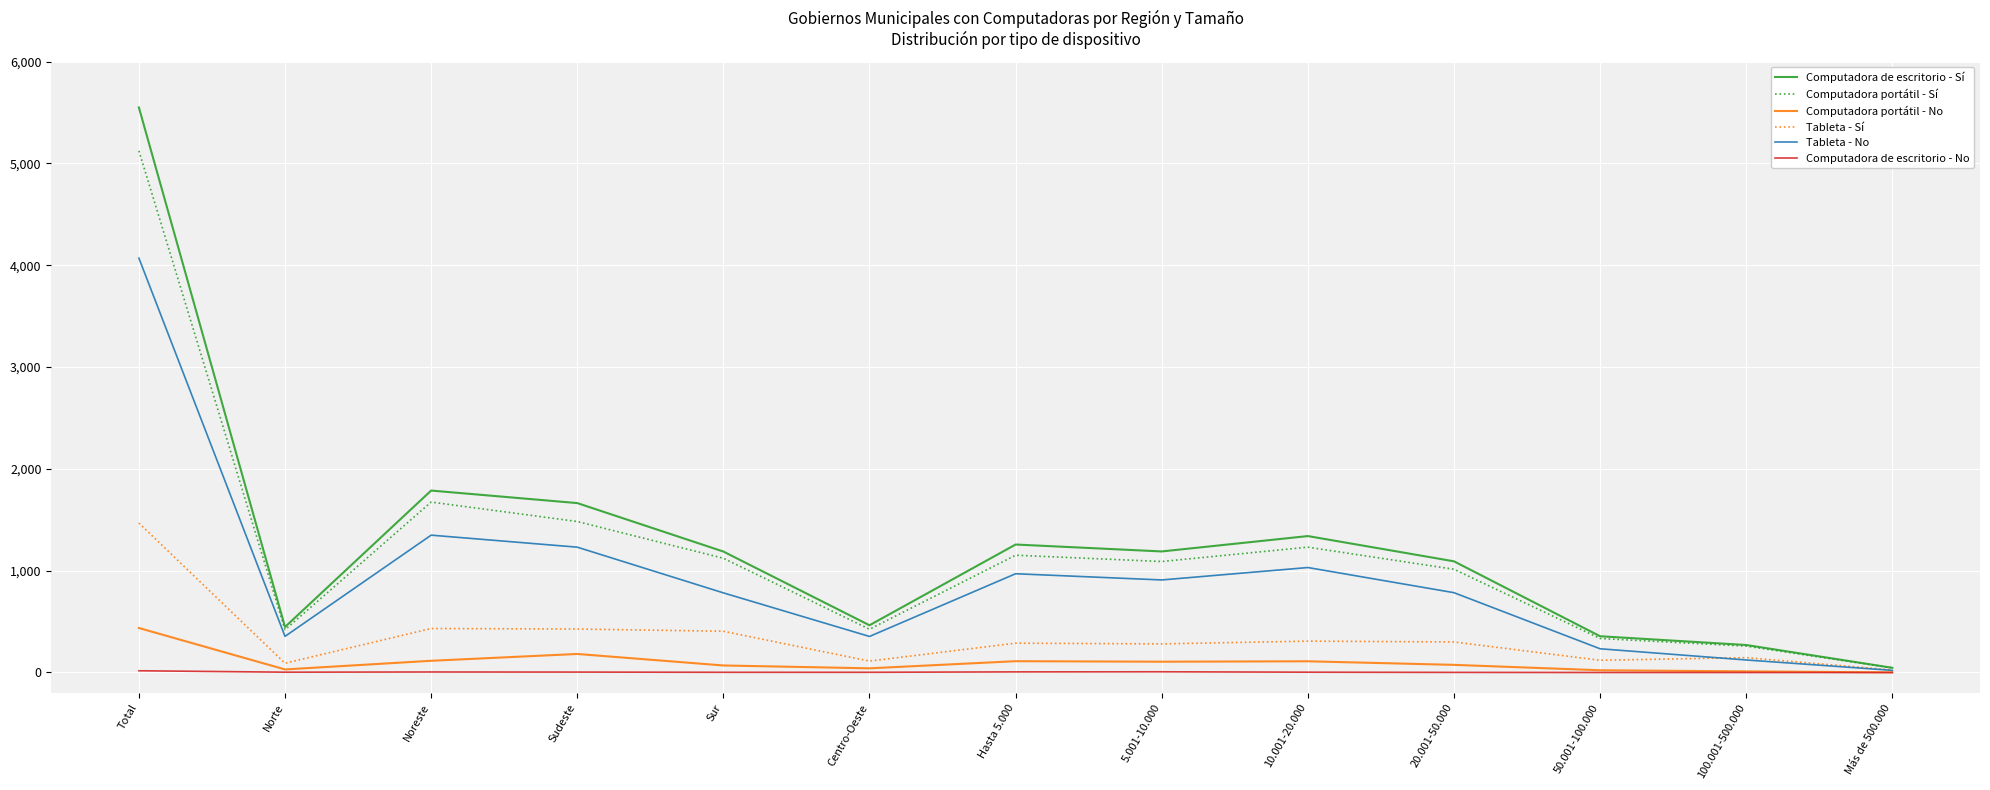

What is the sum of the Computadora portátil - Sí values at Sur and Hasta 5.000?

2274